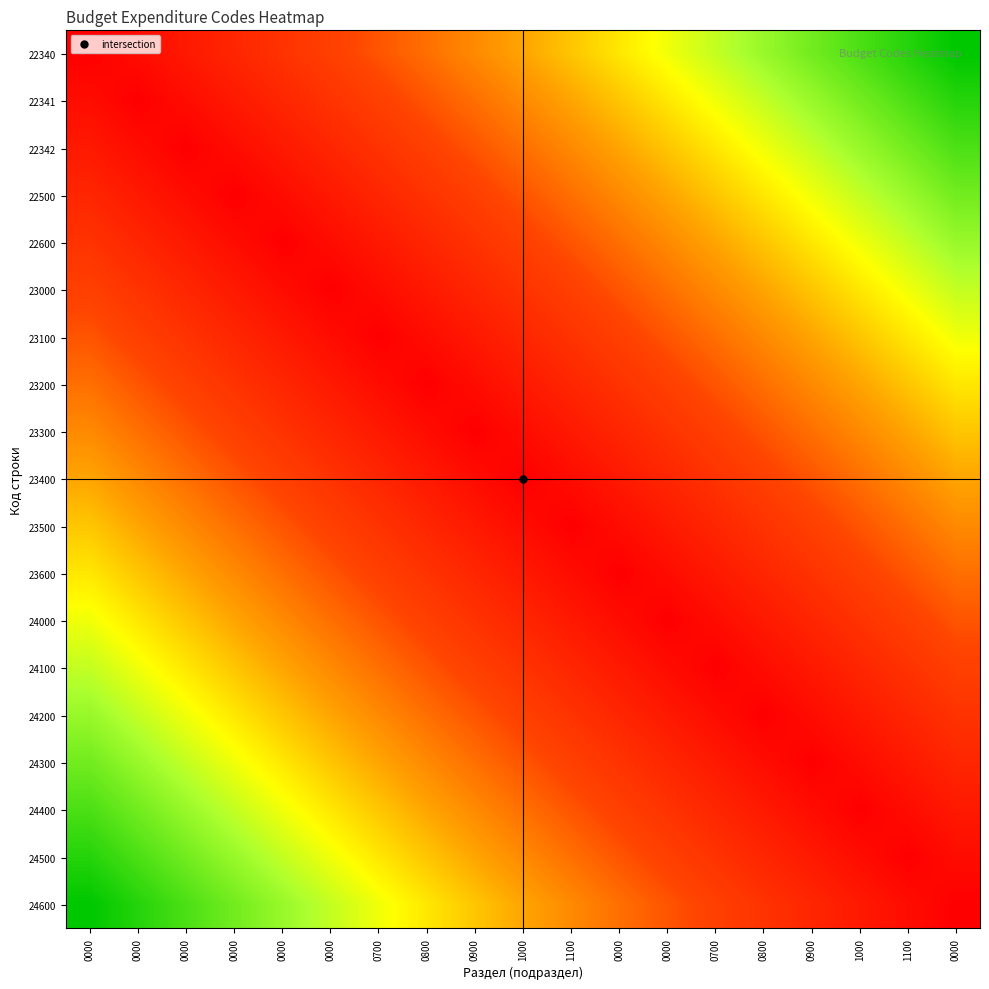

How many categories are shown in the chart?

19